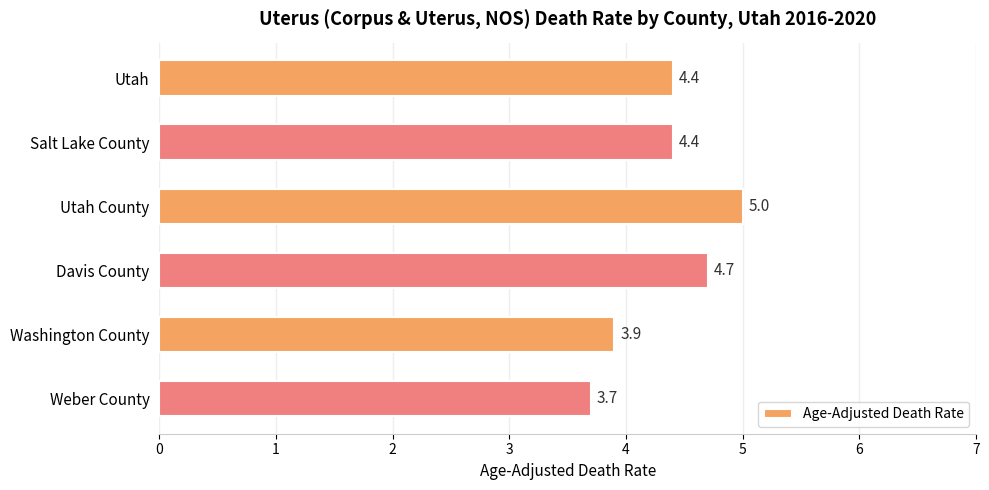

Is it true that the value at Salt Lake County is 4.4?

True